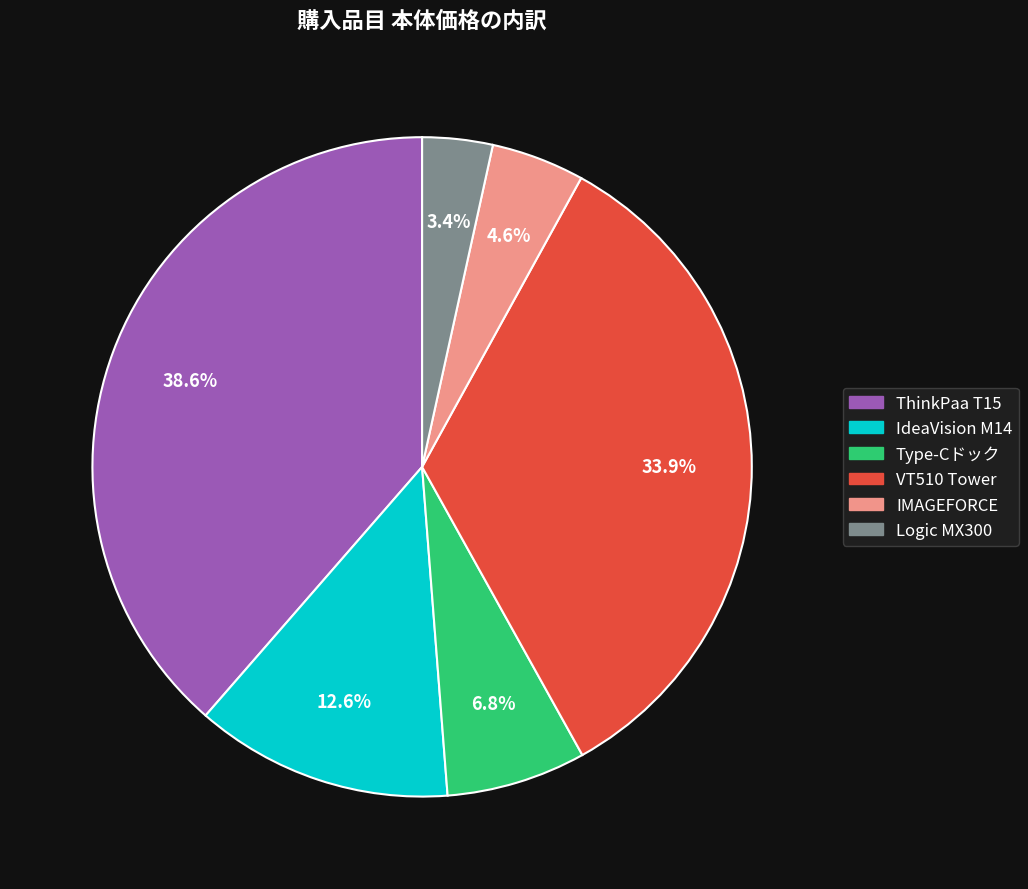

To the nearest percent, what is the difference between the ThinkPaa T15 and Type-Cドック slice percentages?

32%